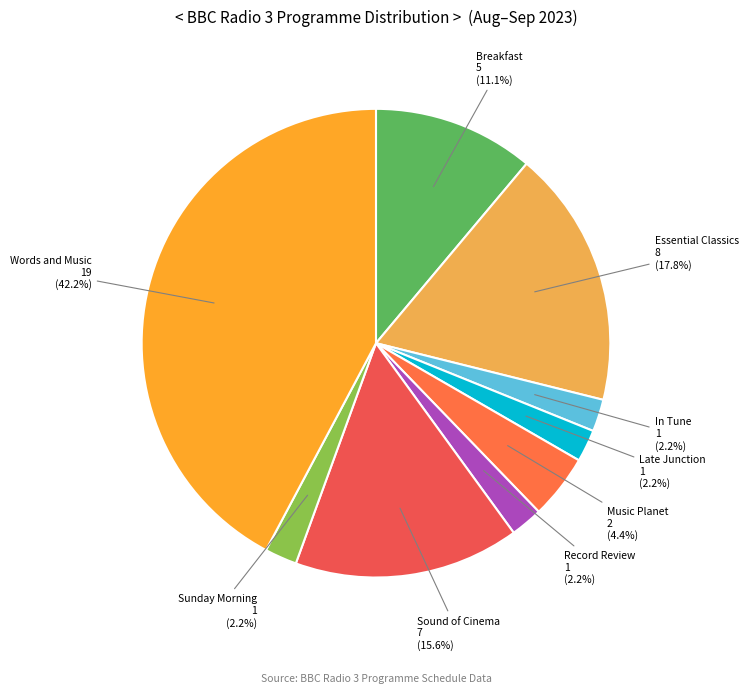

How many segments does this pie chart have?

9